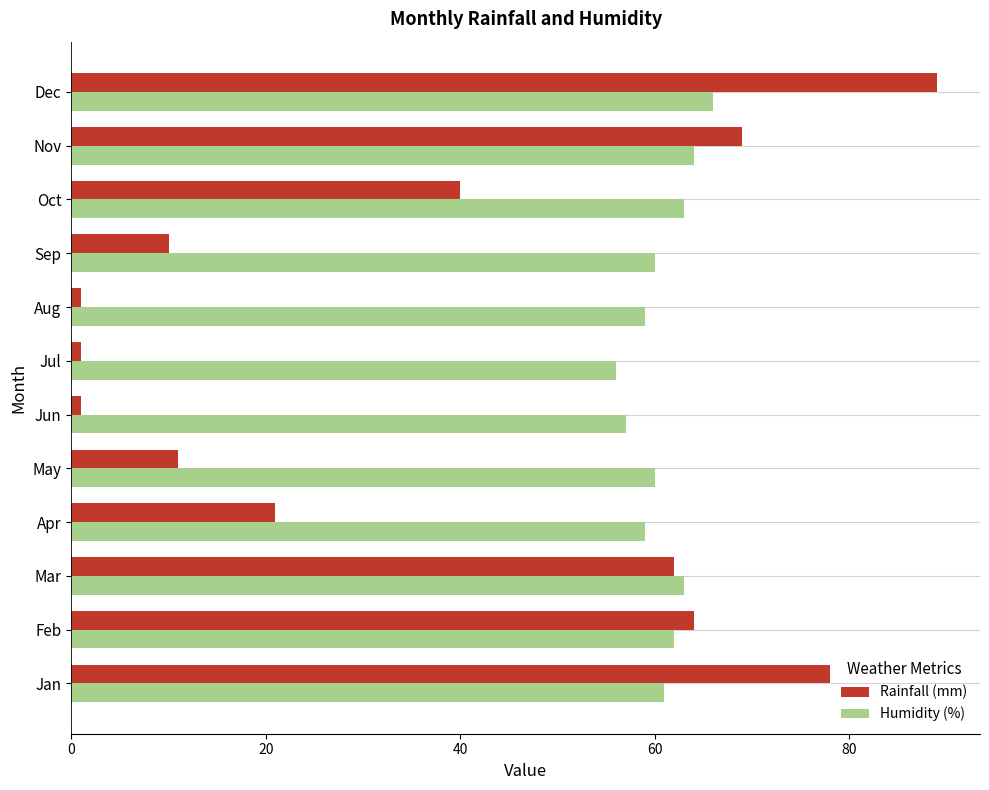

What is the difference between the maximum and minimum values in the Humidity (%) series?

10